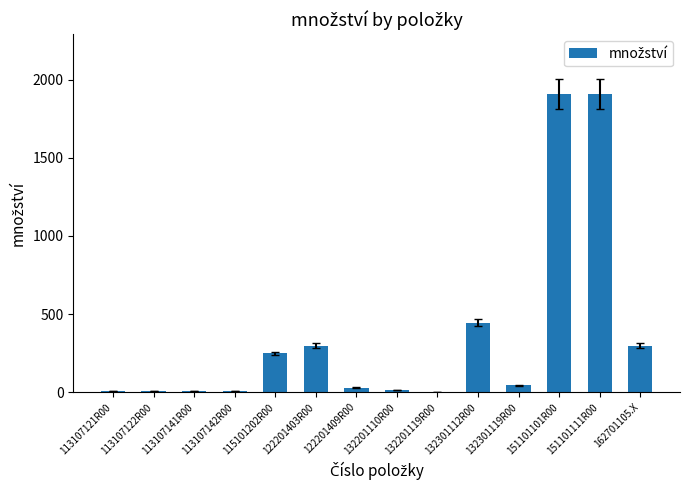

Read the value at 162701105.X.

297.8